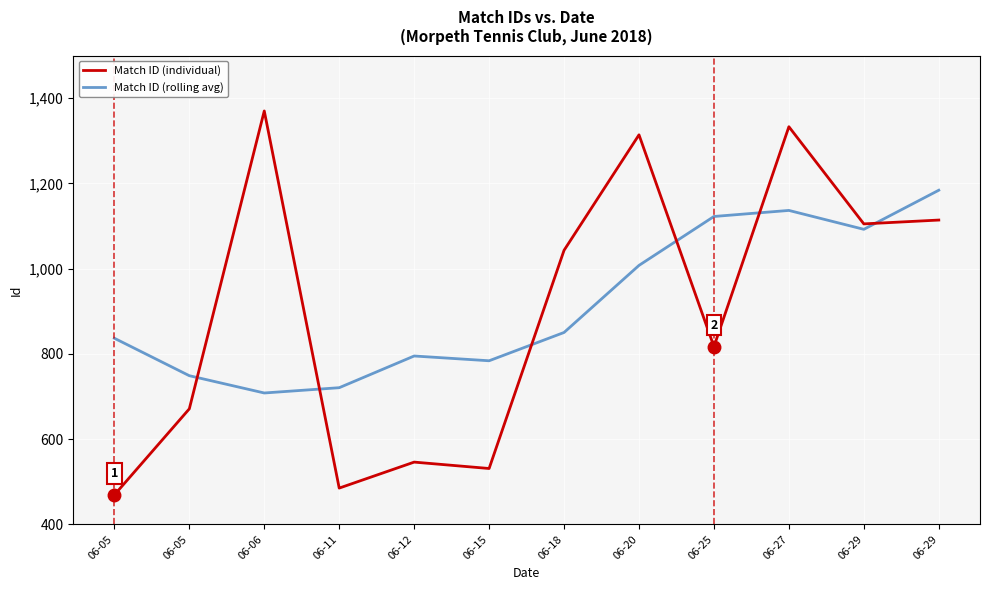

Is this an area chart (filled region under the line)?

No